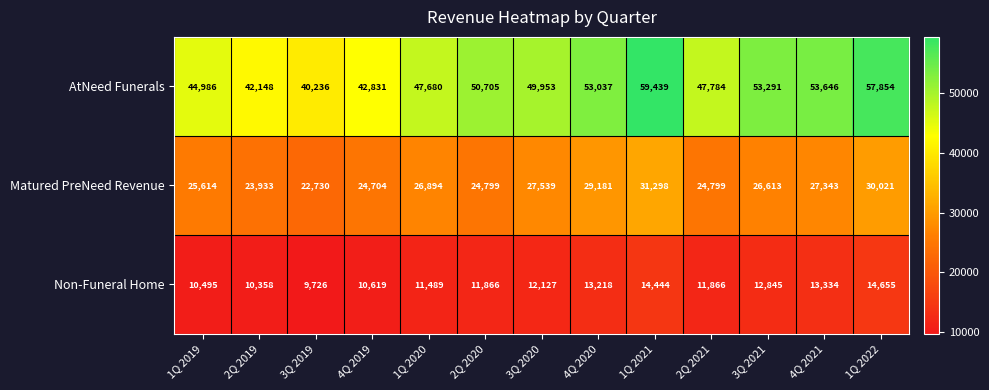

The value of Non-Funeral Home at 4Q 2020 is 21602. True or false?

False